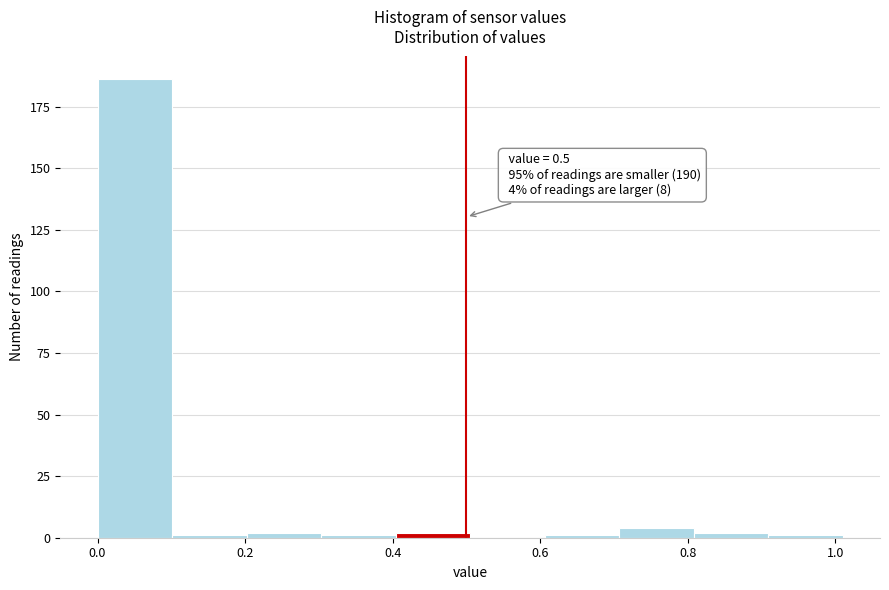

Which range on the x-axis has the tallest bar?

0.00 to 0.10